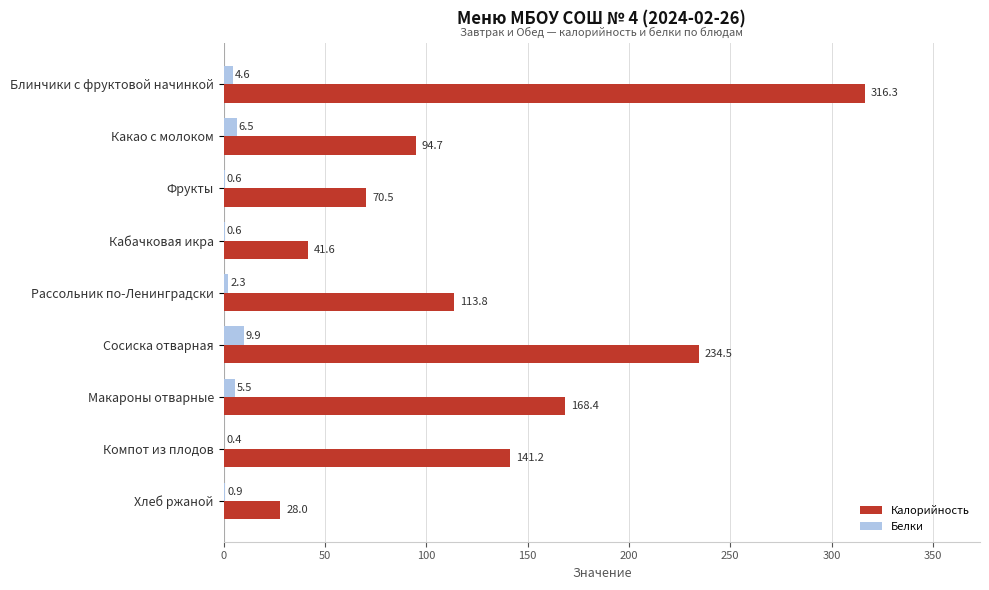

What is the total value across all series at Какао с молоком?

101.2